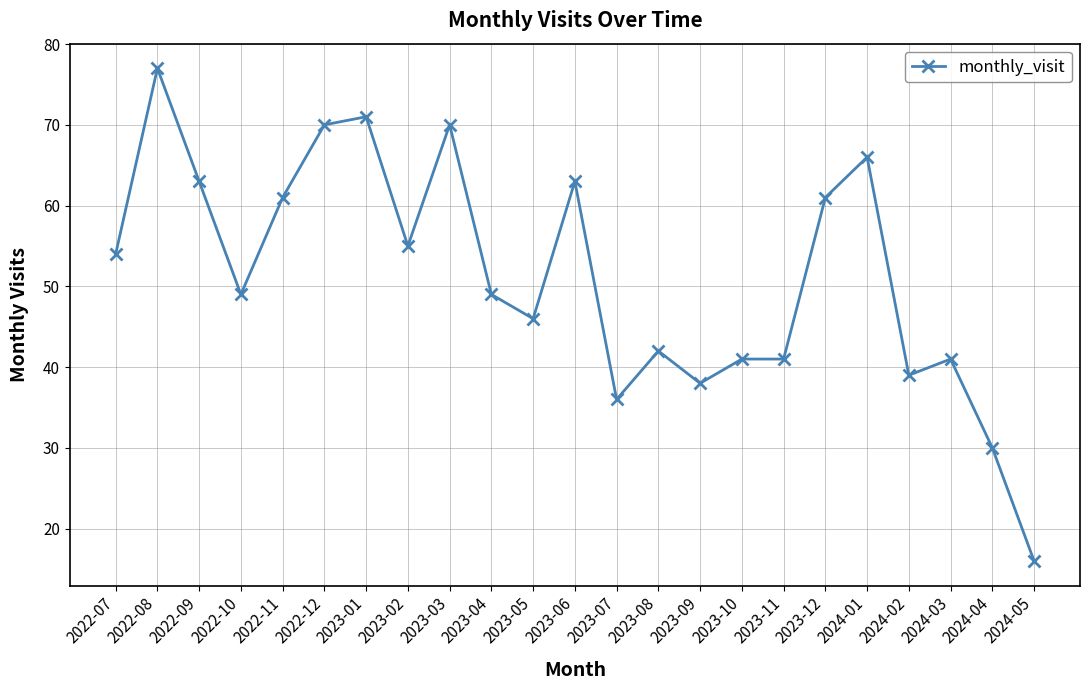

What position from the left is 2022-09?

3